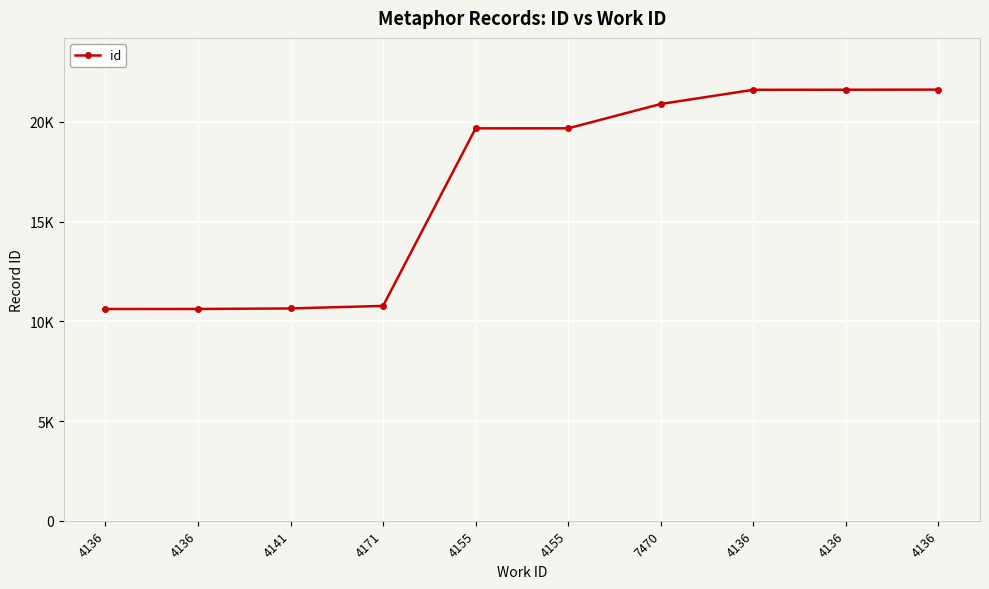

List the labels in order of value, largest first.

4136, 4136, 4136, 7470, 4155, 4155, 4171, 4141, 4136, 4136